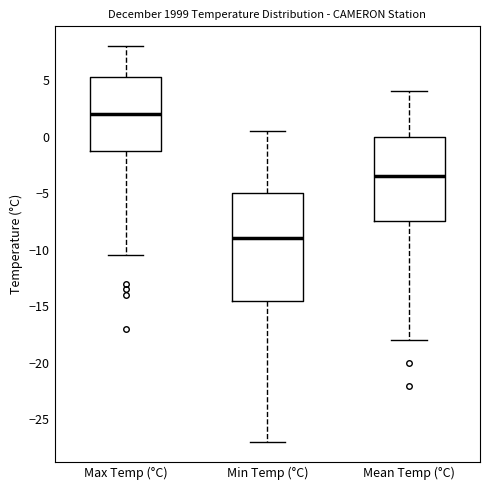

Reading left to right, read every box against the y-axis: the position of its median line, the range the box covers, and the ends of its whiskers. The values are not printed on the chart, so give them approximately, as read against the axis.

Max Temp (°C): median 2.0, box -1.0 to 5.5, whiskers -10.5 to 8.0
Min Temp (°C): median -9.0, box -14.5 to -5.0, whiskers -27.0 to 0.5
Mean Temp (°C): median -3.5, box -7.5 to 0.0, whiskers -18.0 to 4.0